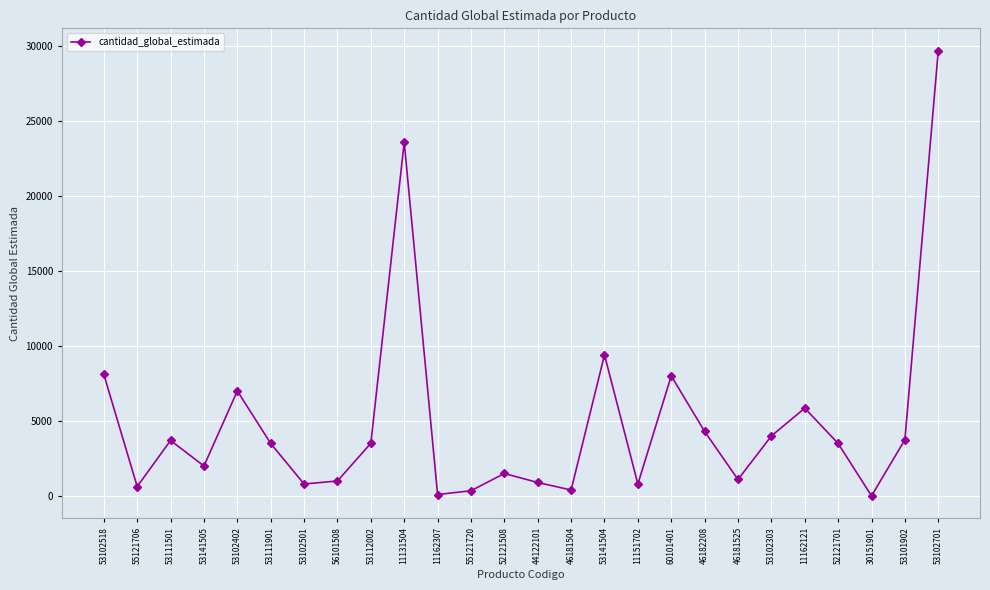

What is the maximum value shown in the chart?

29669